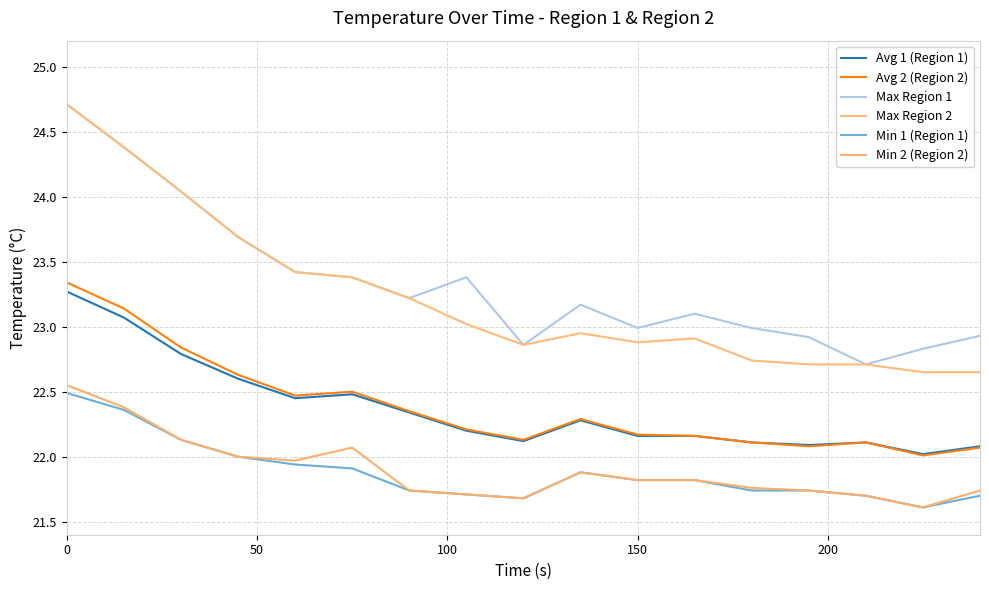

True or false: Max Region 2 and Avg 2 (Region 2) cross at least once.

False